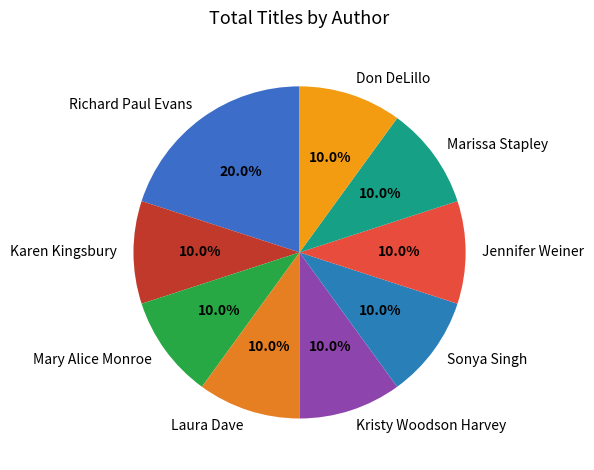

To the nearest percent, what is the average slice percentage?

11%